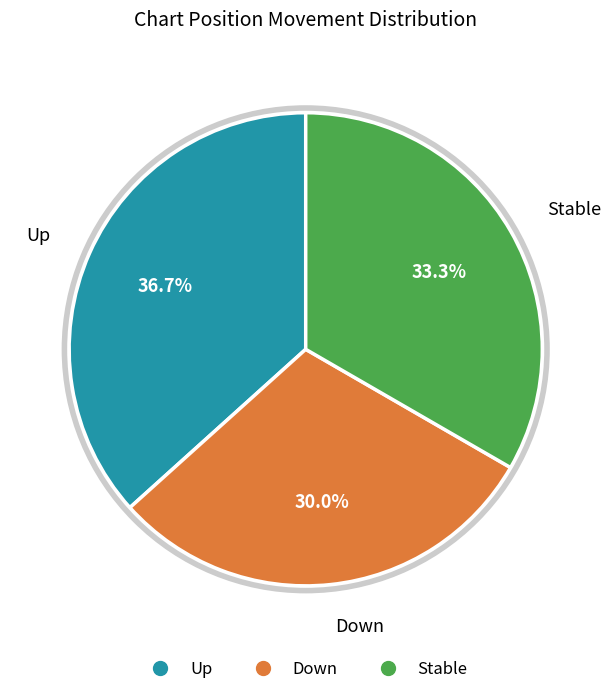

Is there any slice that represents more than half of the pie?

No